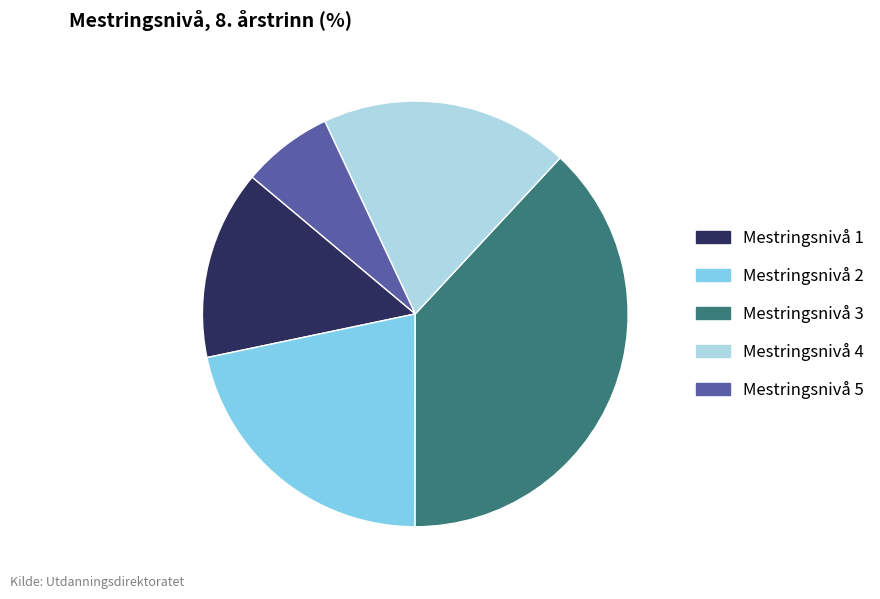

Do Mestringsnivå 4 and Mestringsnivå 2 together represent more than half of the pie?

No